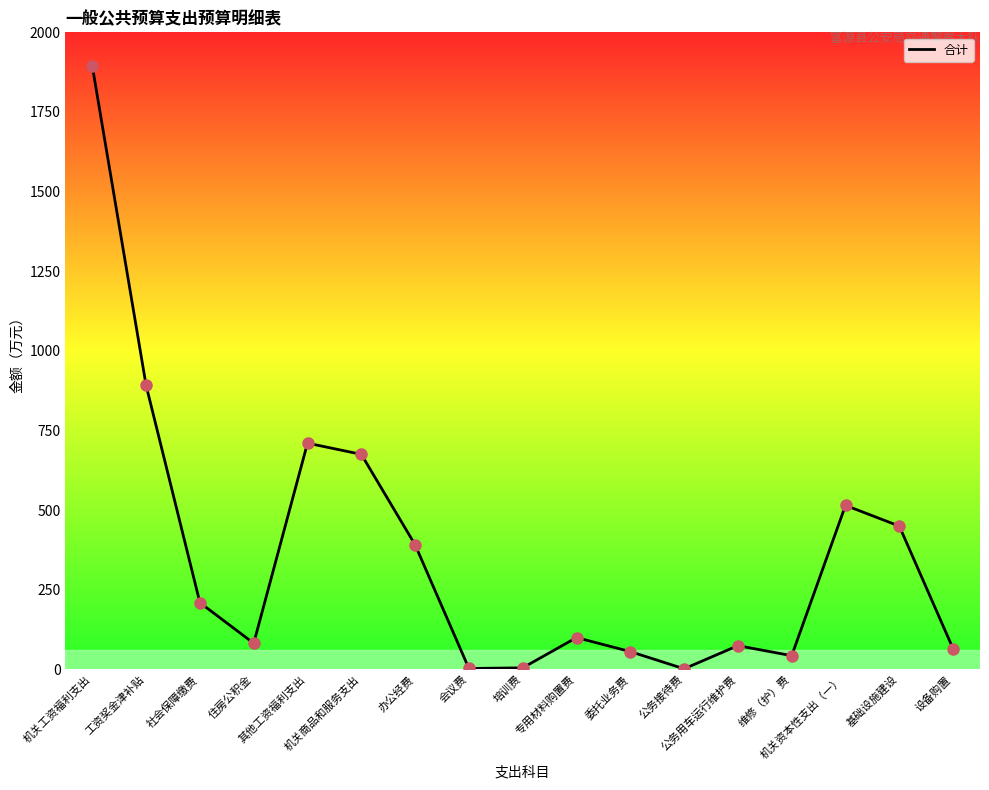

How many lines are shown in the chart?

1